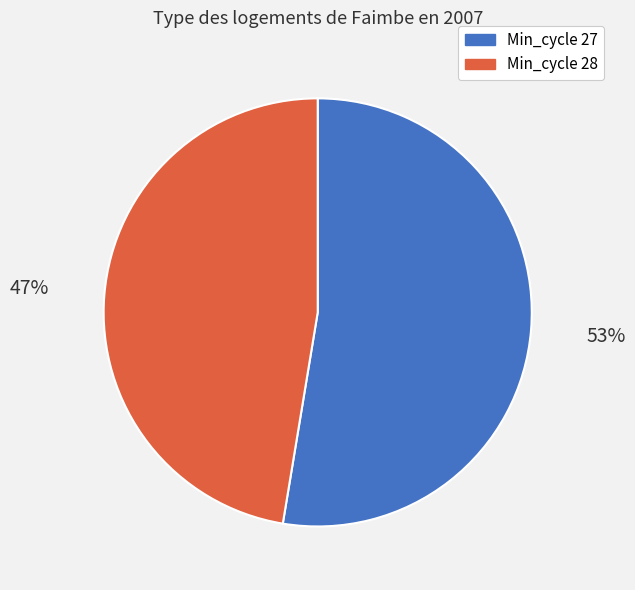

Count the number of slices in the pie.

2